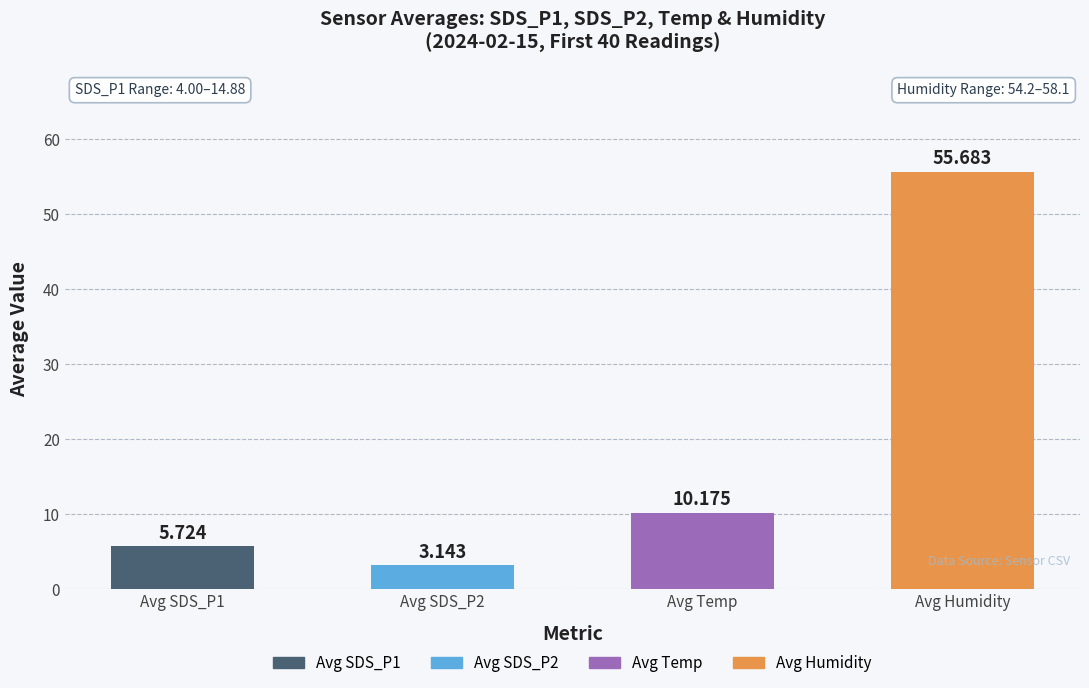

Between Avg SDS_P1 and Avg Humidity, which is larger?

Avg Humidity